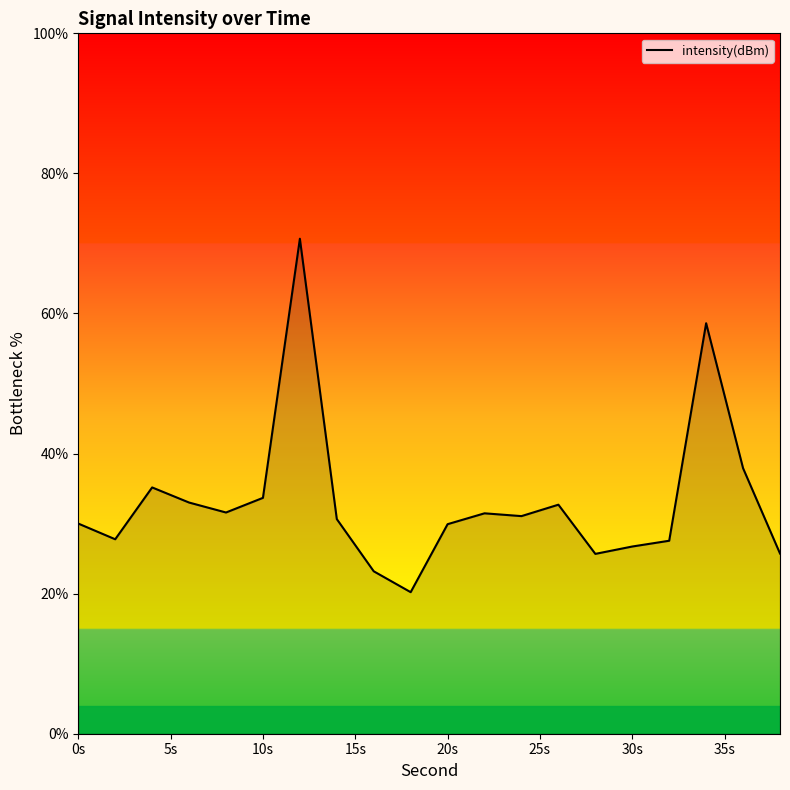

What is the smallest value displayed?

20.2